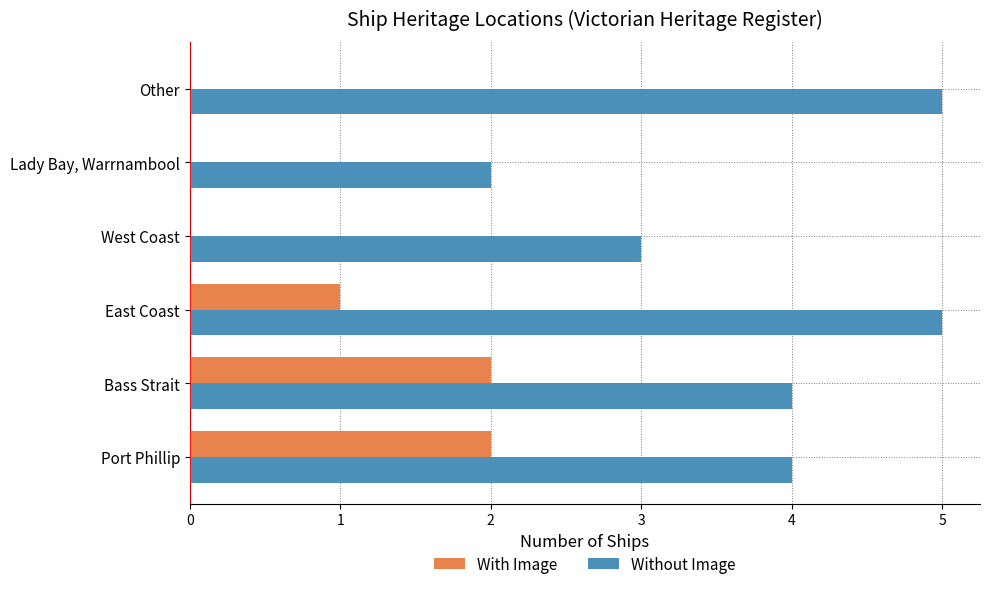

What is the total value across all series at Port Phillip?

6